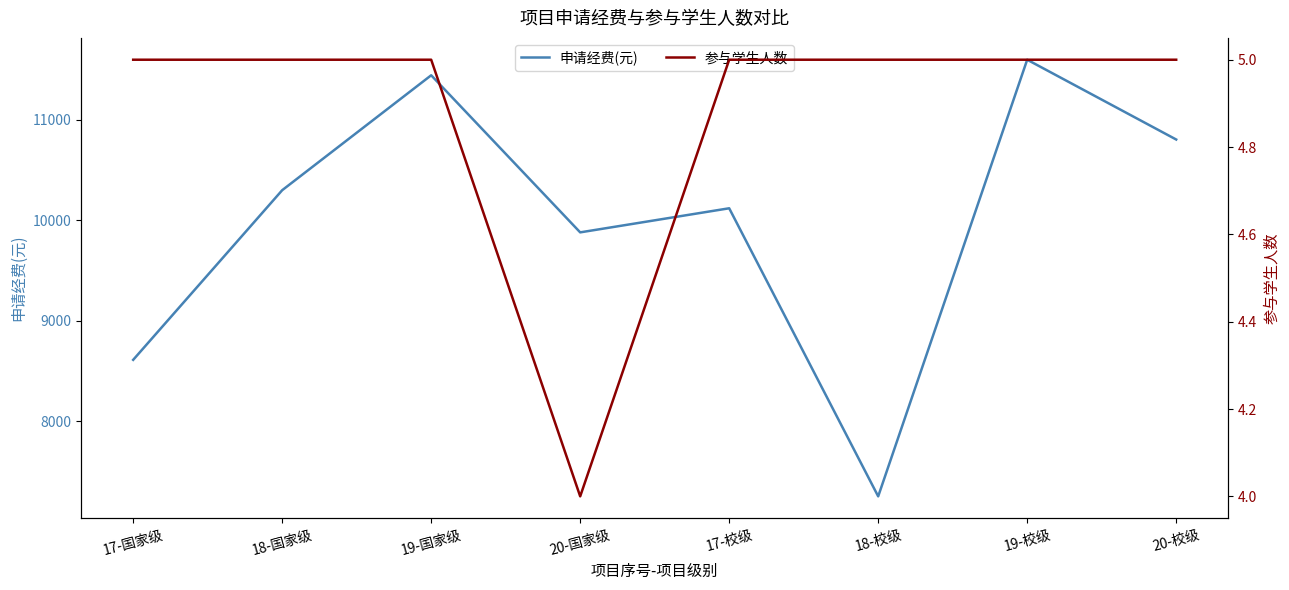

Which series has the largest range (max minus min)?

申请经费(元)